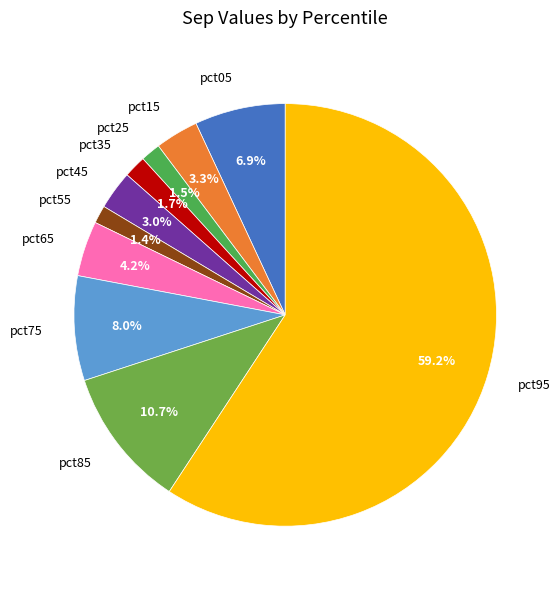

How many segments does this pie chart have?

10